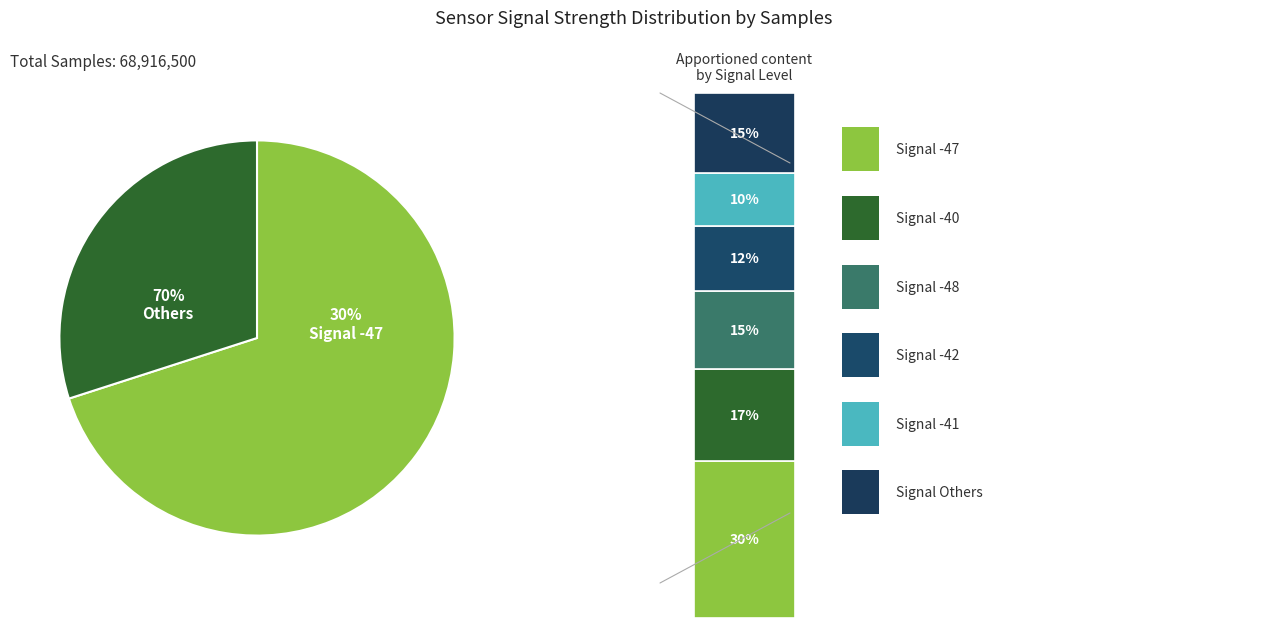

Combined, do 34 and 30 account for over 50%?

No